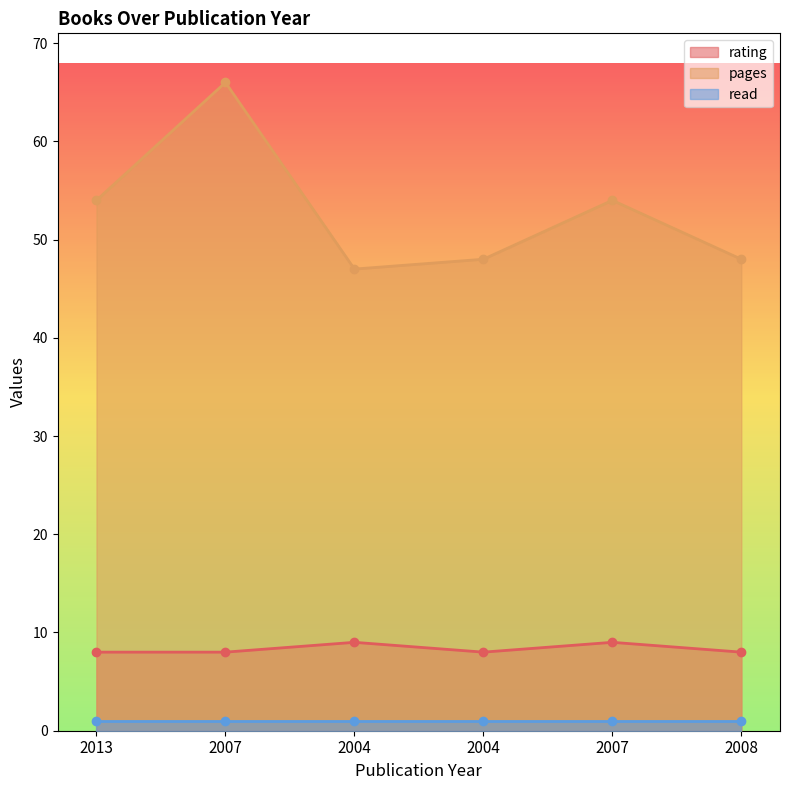

How many values in the rating series exceed 8?

2